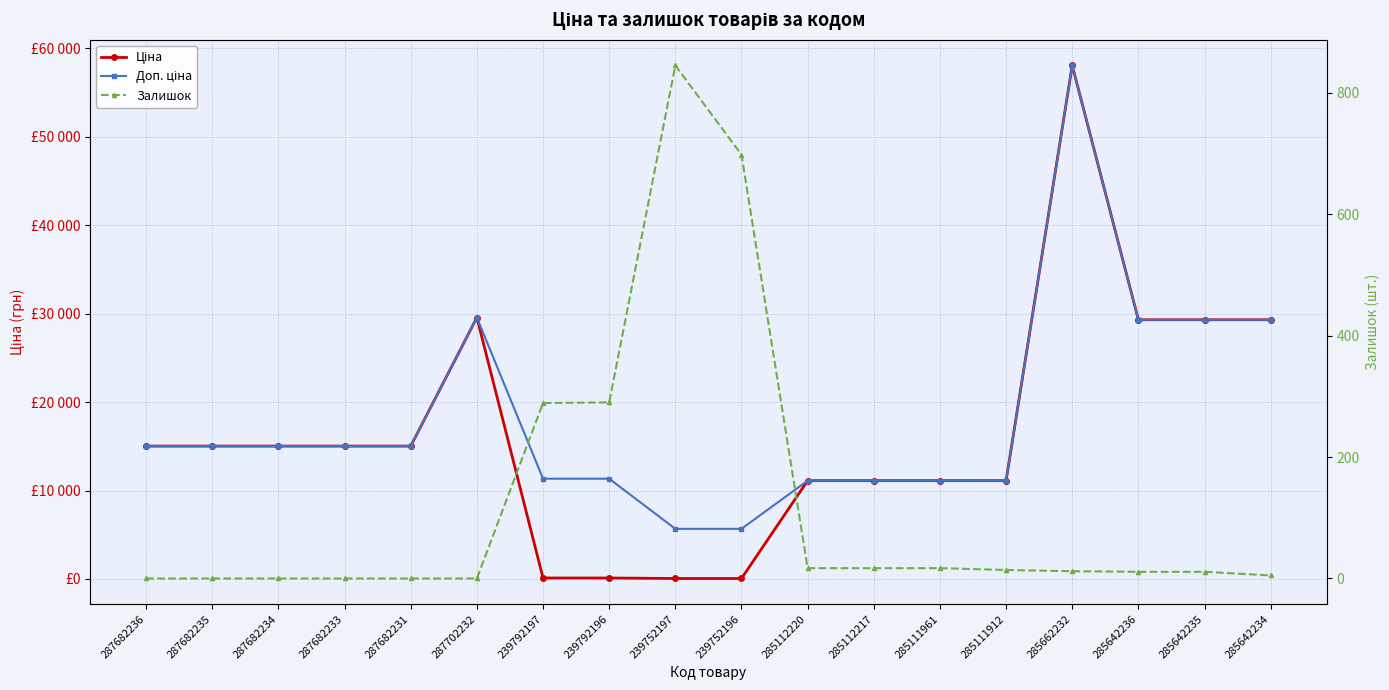

Which label corresponds to the largest value in the chart?

285662232